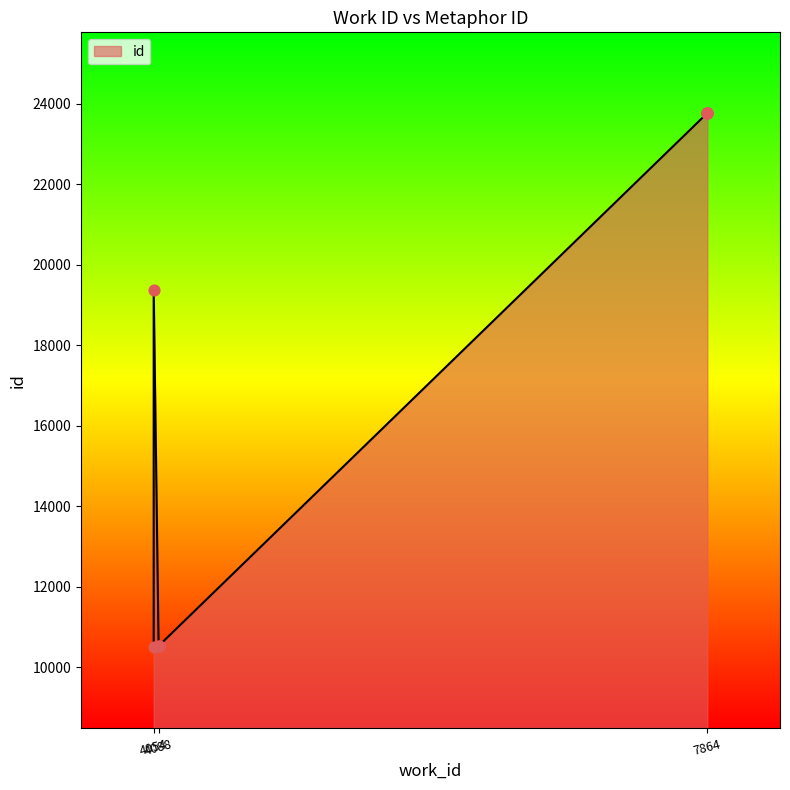

What is the ratio of the value at 7864 to the value at 4088?

2.3